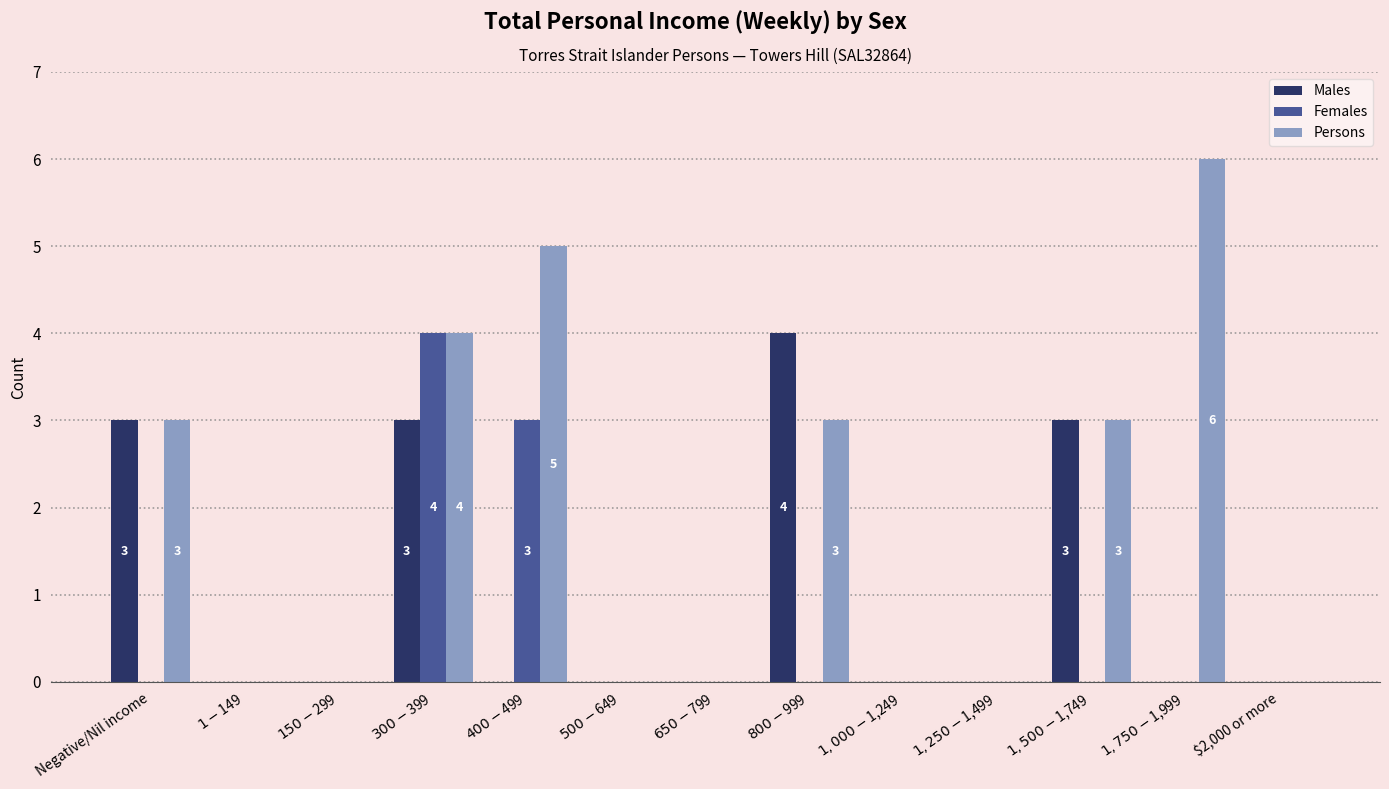

The Persons series shows 3 at $800-$999. True or false?

True